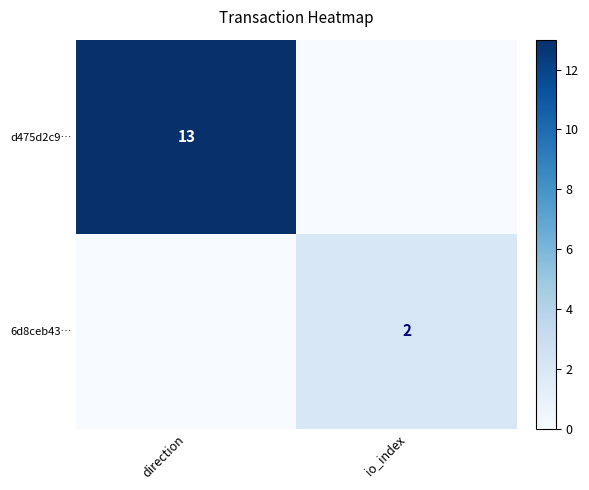

Is the value of d475d2c9… at direction greater than the value of 6d8ceb43… at io_index?

Yes